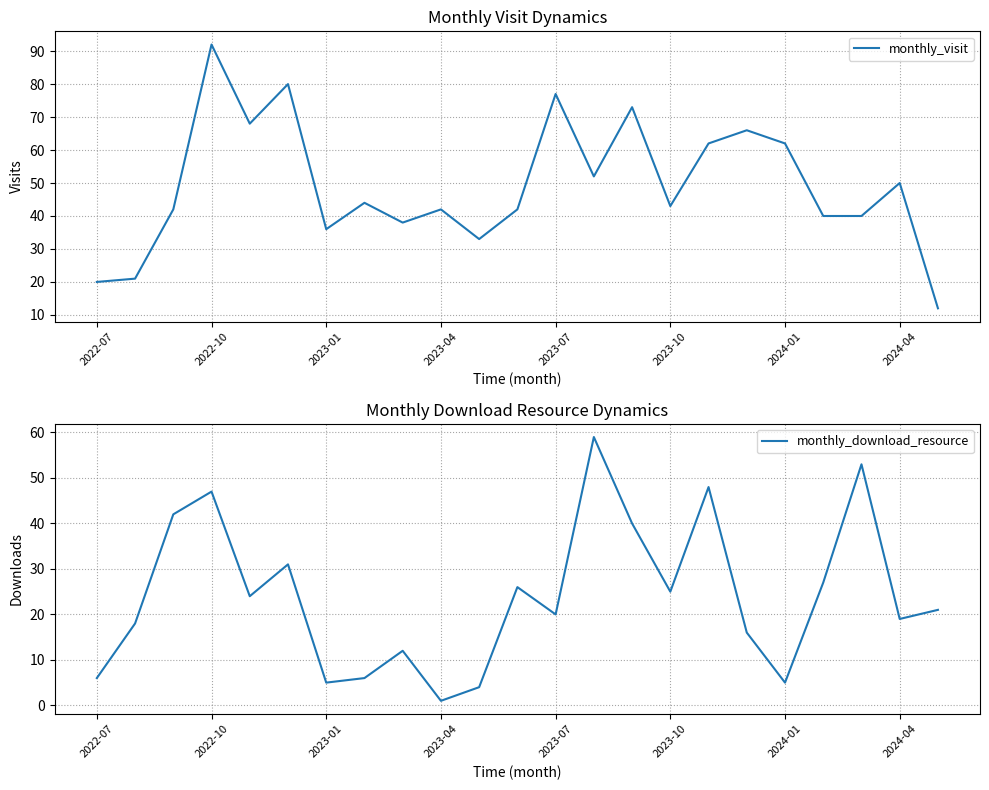

At which label does monthly_visit reach its peak?

2022-10